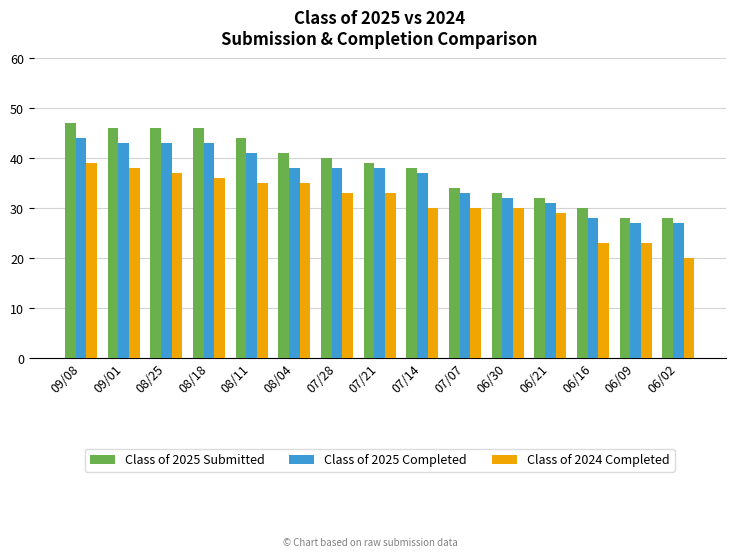

What position from the left is 08/04?

6